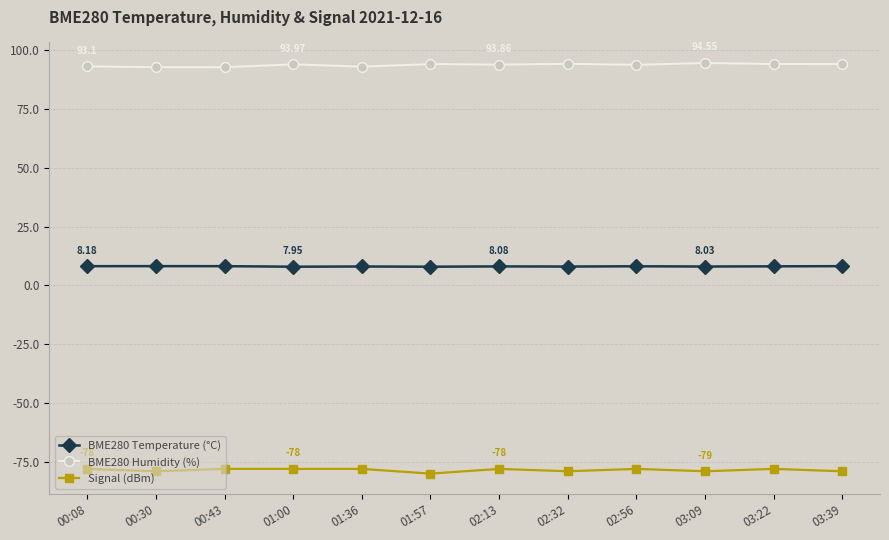

At how many categories does at least one series exceed -1?

12